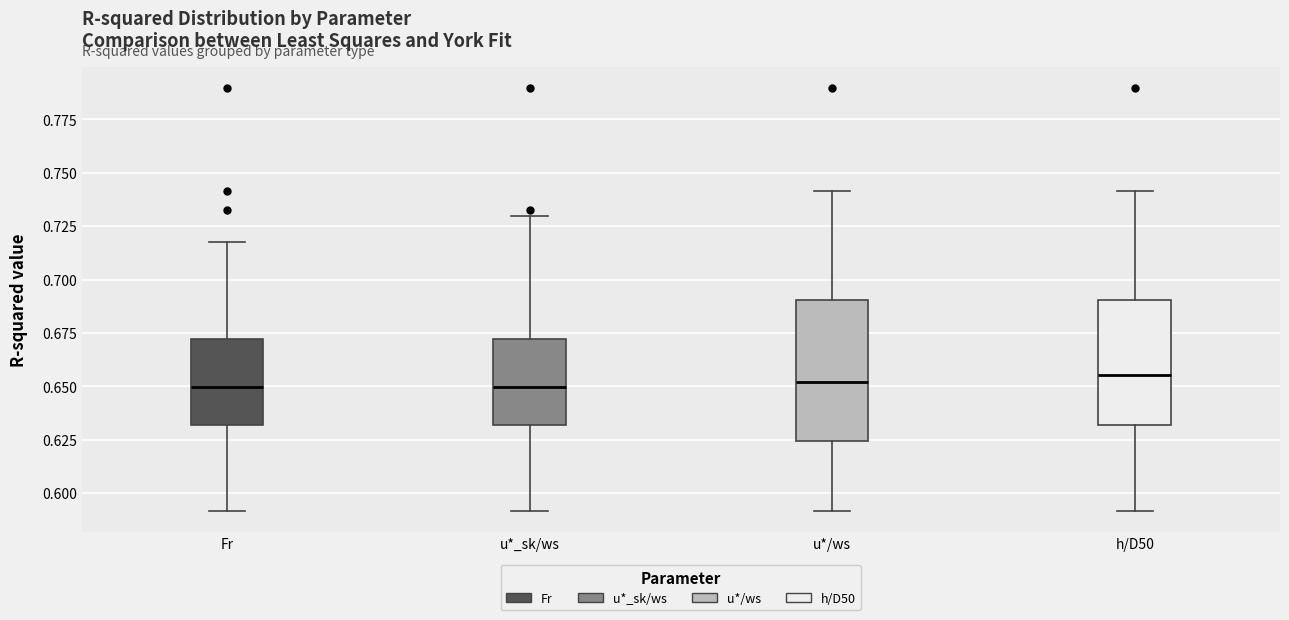

Where does the median line of the box for u*_sk/ws sit on the y-axis? The values are not printed on the chart, so give them approximately, as read against the axis.

0.650